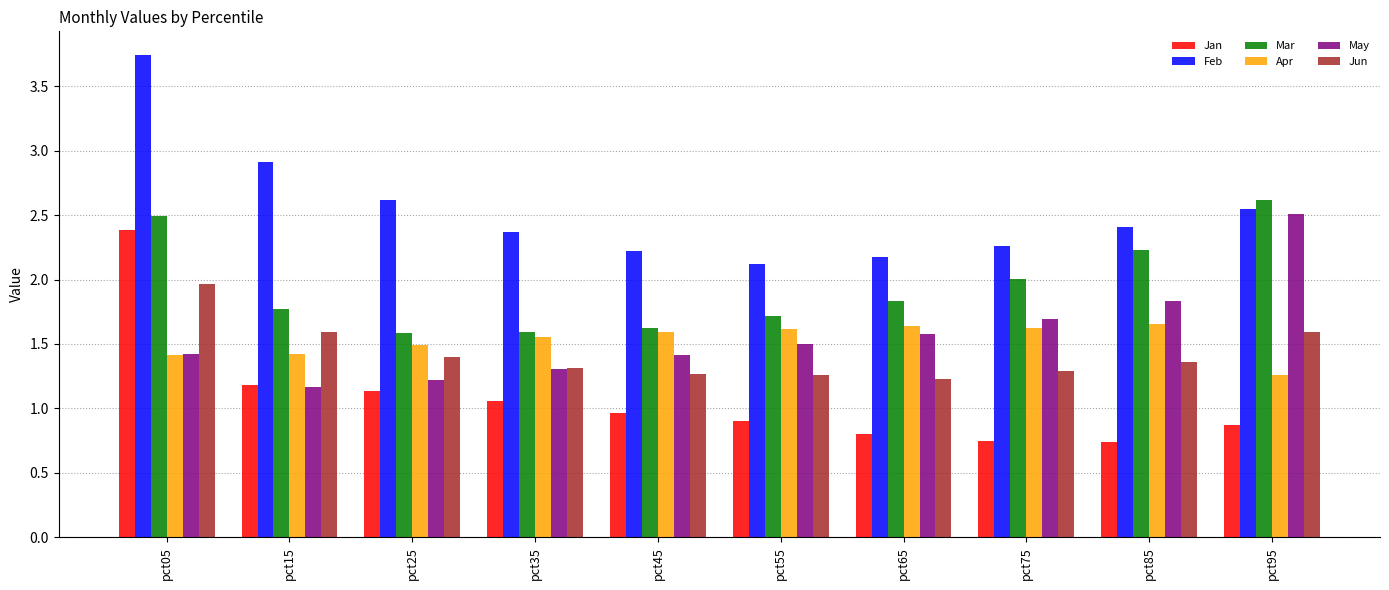

Which category has the highest value across all series?

pct05